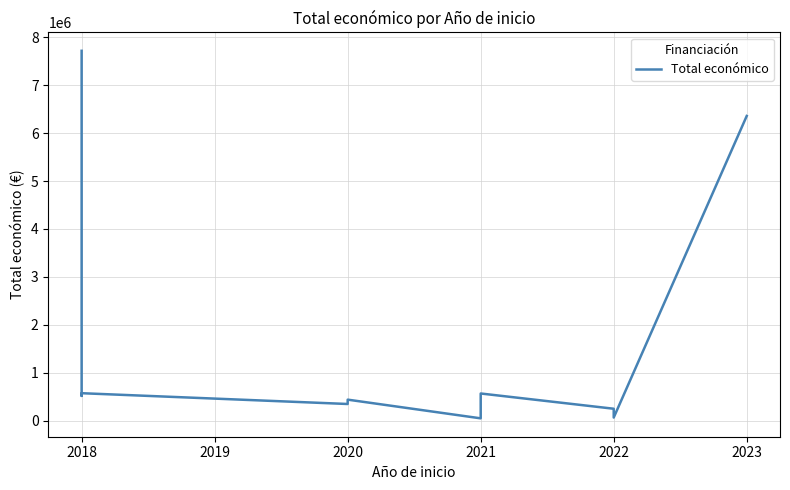

What is the sum of all values?

16888449.2